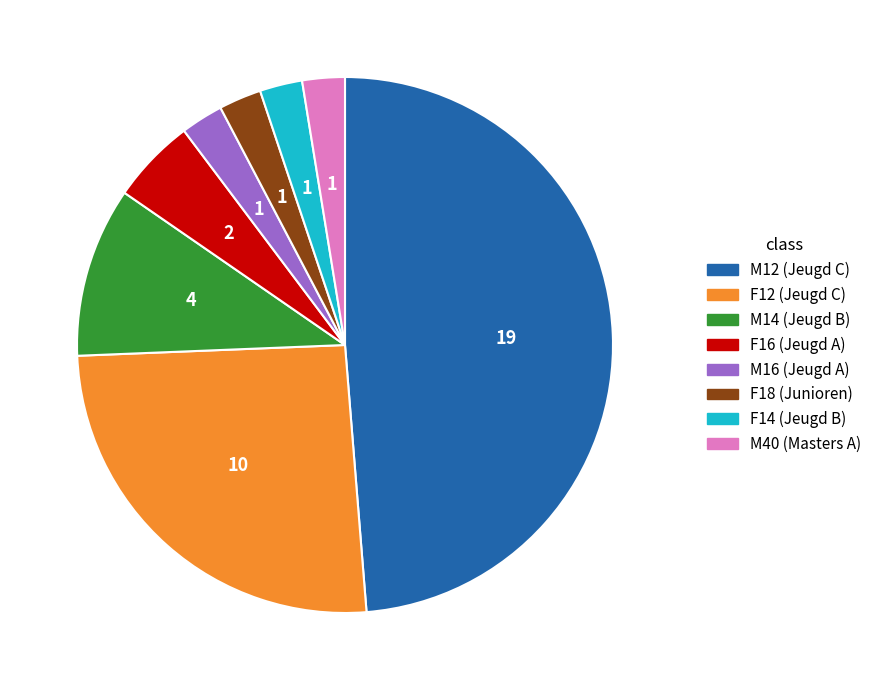

What is the largest slice in the pie chart?

M12 (Jeugd C)